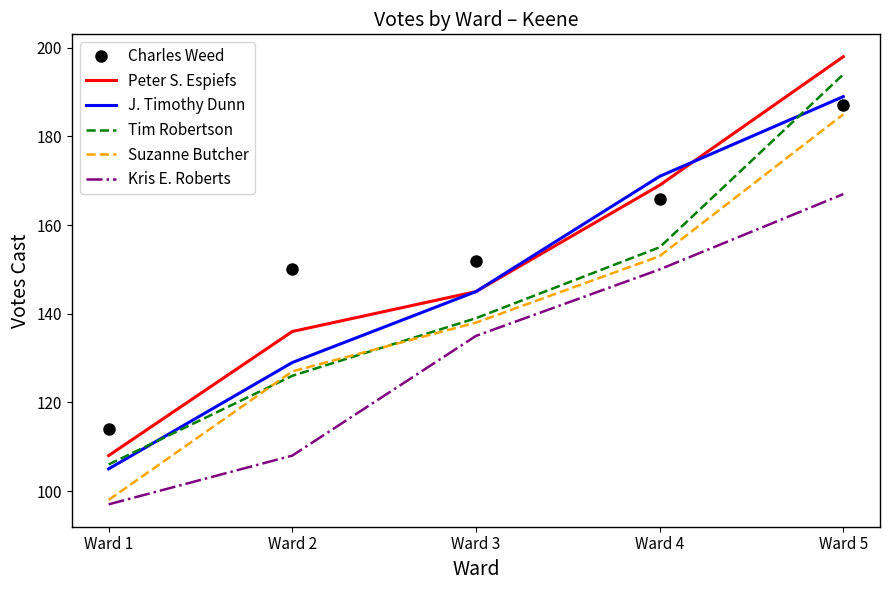

What is the greatest value displayed?

198